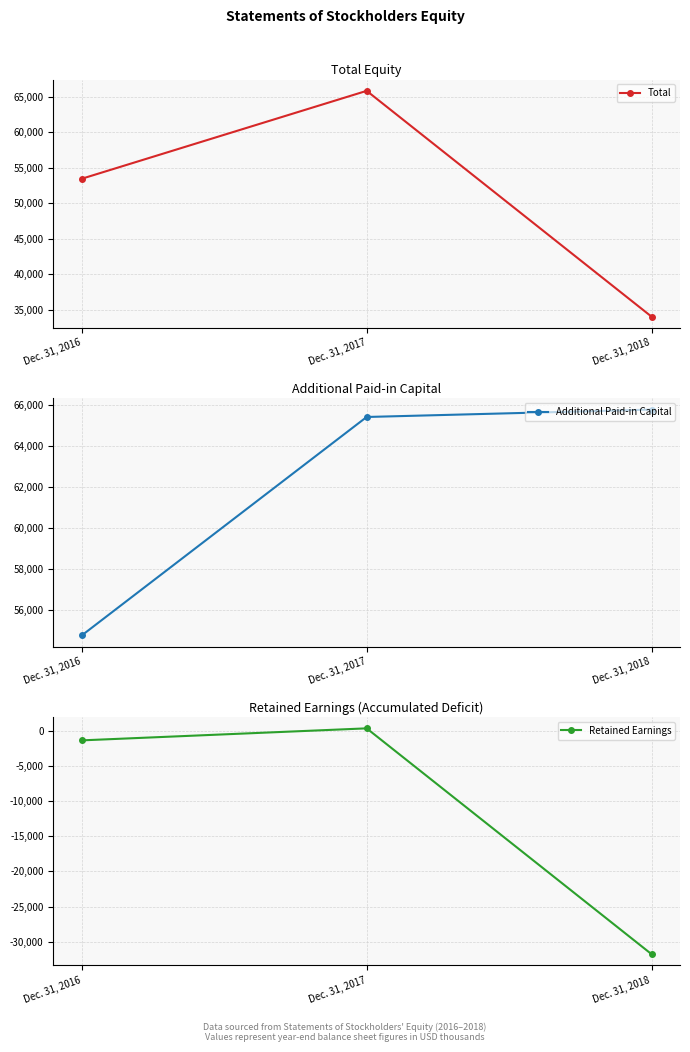

What are all the series names shown in the legend?

Total, Additional Paid-in Capital, Retained Earnings